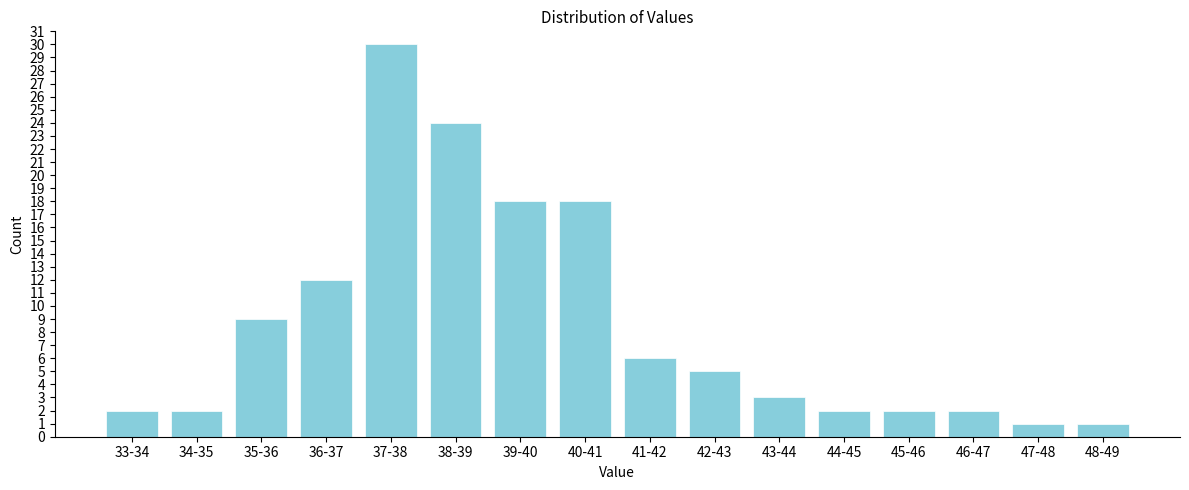

Reading right to left, what are all the values shown in this chart?

48-49=1	47-48=1	46-47=2	45-46=2	44-45=2	43-44=3	42-43=5	41-42=6	40-41=18	39-40=18	38-39=24	37-38=30	36-37=12	35-36=9	34-35=2	33-34=2